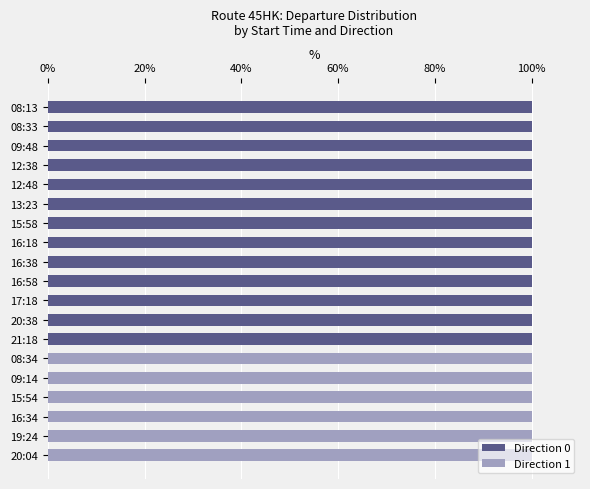

Is it true that Direction 0 equals 100 at 21:18?

True